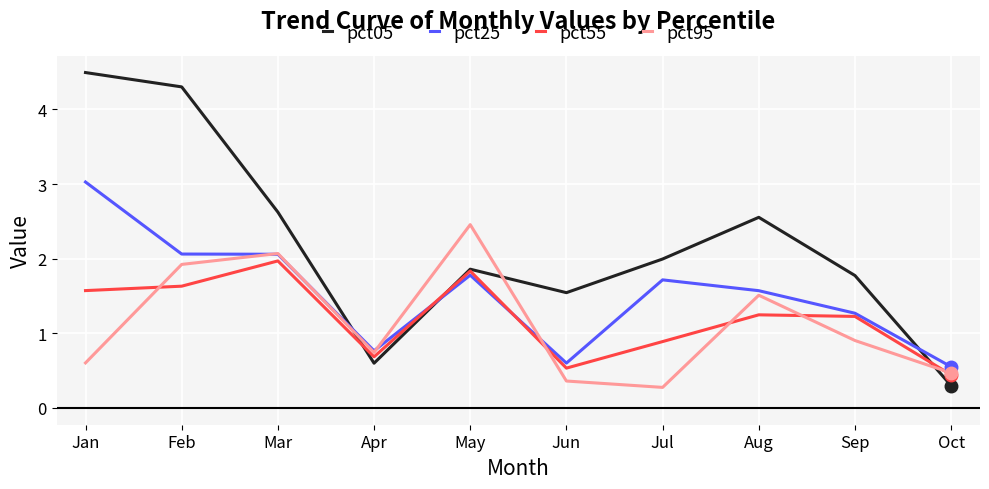

At which category does pct05 reach its first local valley?

Apr